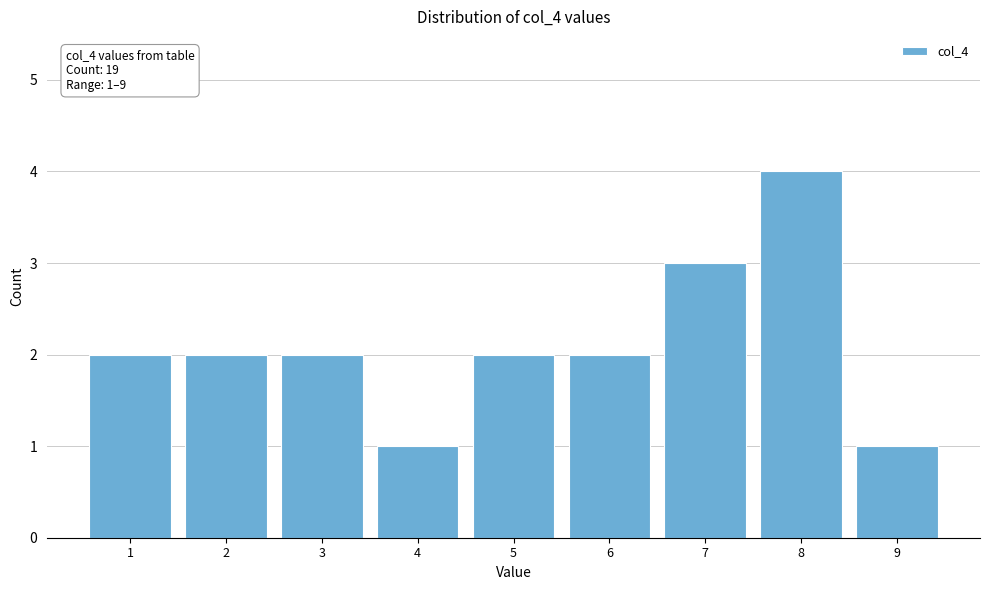

Which range on the x-axis has the tallest bar?

7.5 to 8.5